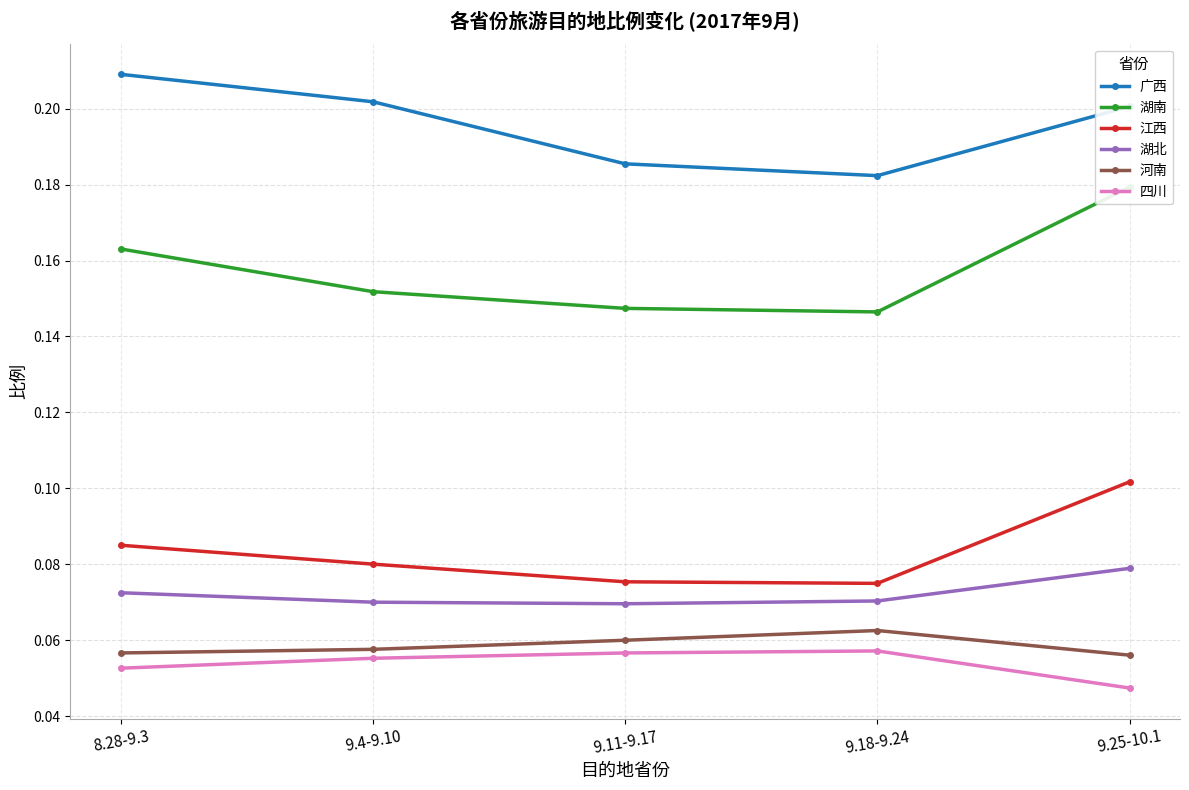

True or false: 江西 and 四川 intersect in this chart.

False